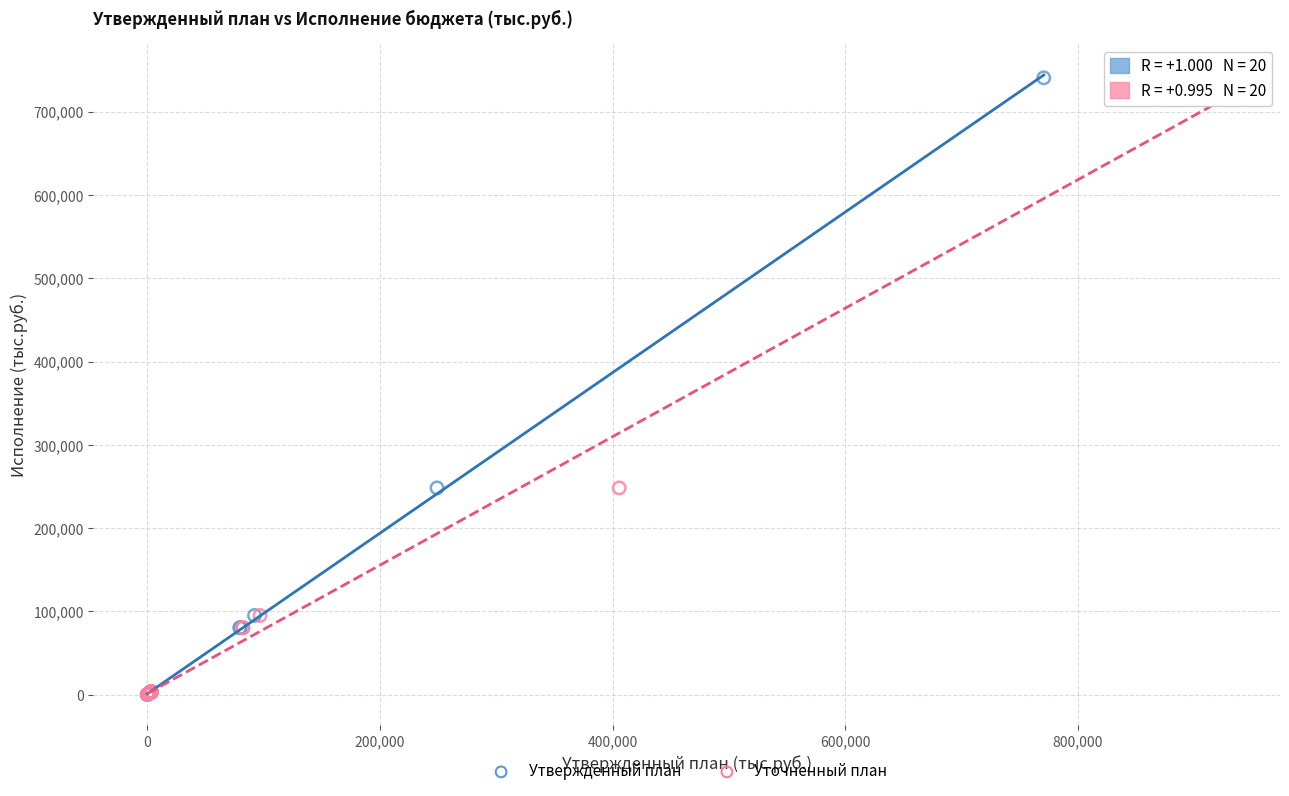

Which series has the widest spread of Y values?

Утвержденный план